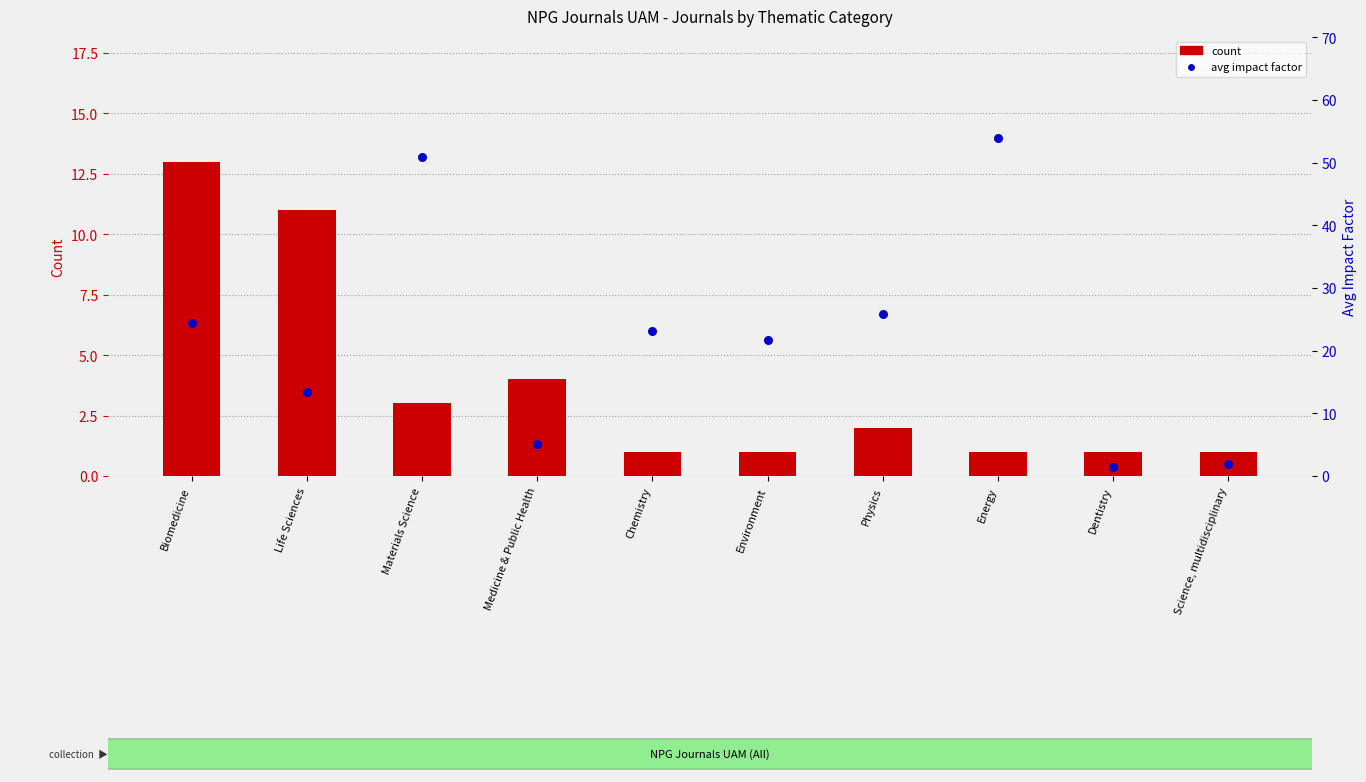

Which series reaches the minimum Y coordinate?

count